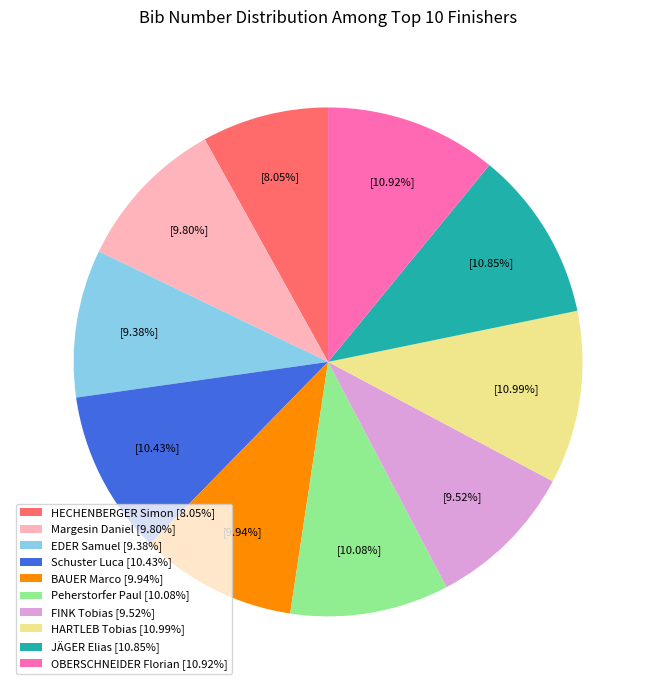

The Peherstorfer Paul slice represents 24% of the pie. True or false?

False